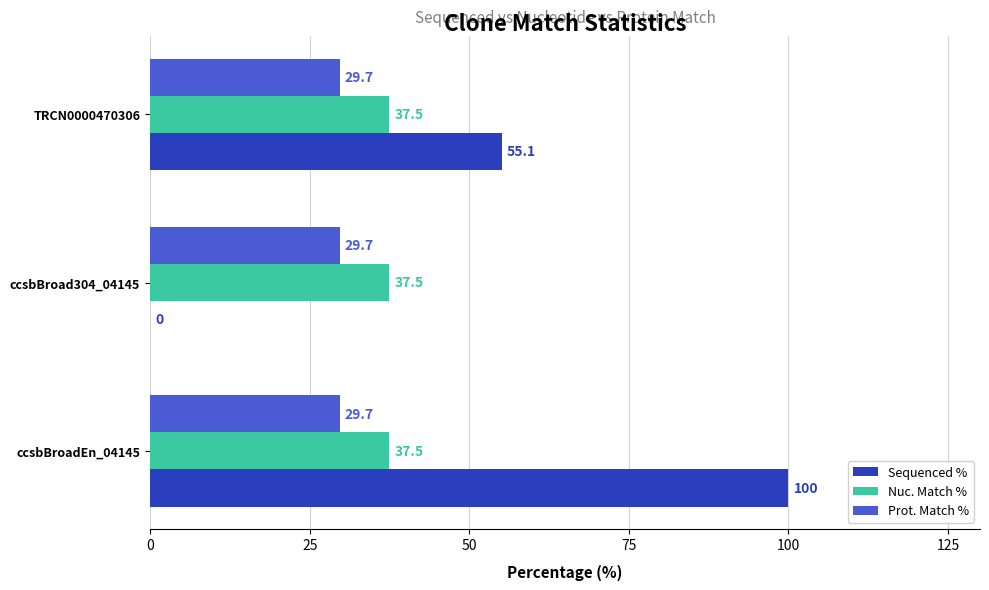

Which series has the largest total across all categories?

Sequenced %